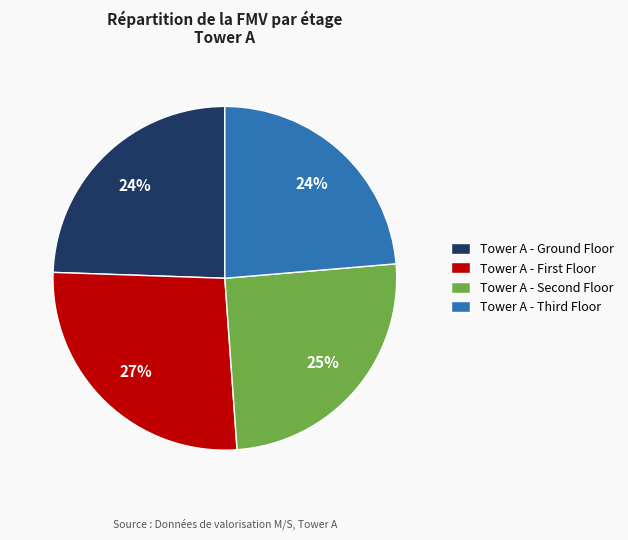

How many slices are in this pie chart?

4